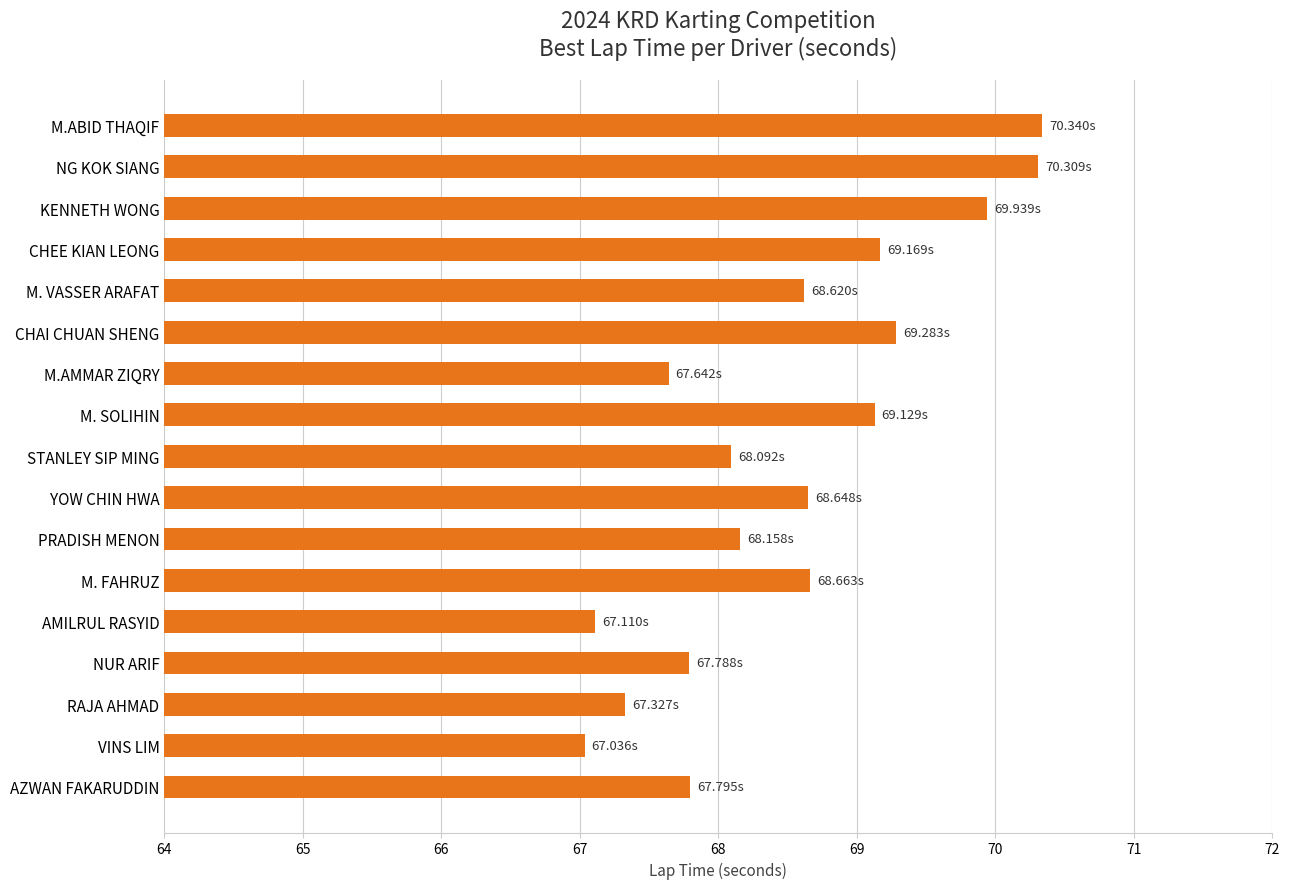

What is the ratio of the value at CHEE KIAN LEONG to the value at M. FAHRUZ?

1.0